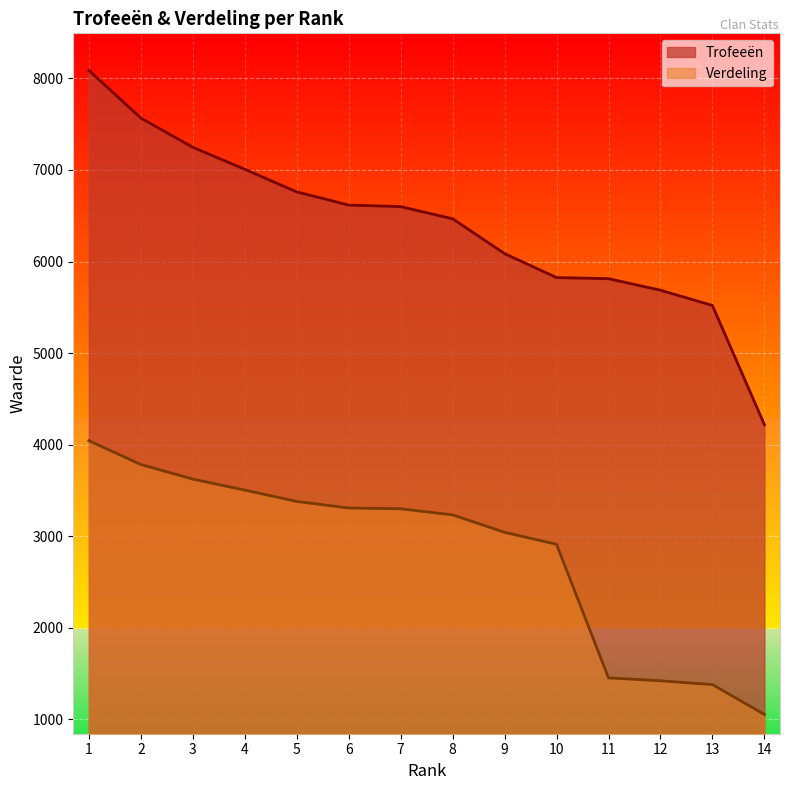

What is the average value of the Verdeling series?

2817